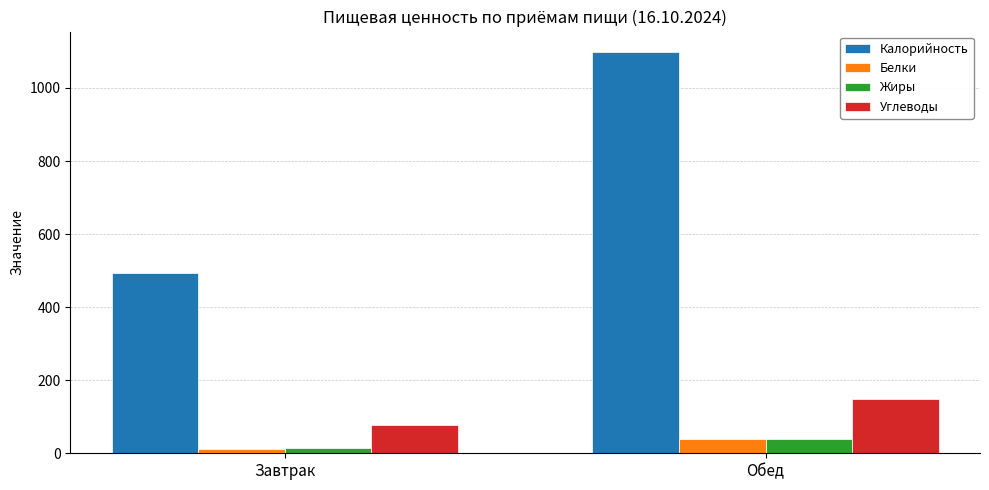

List the labels in order of Белки value, smallest first.

Завтрак, Обед